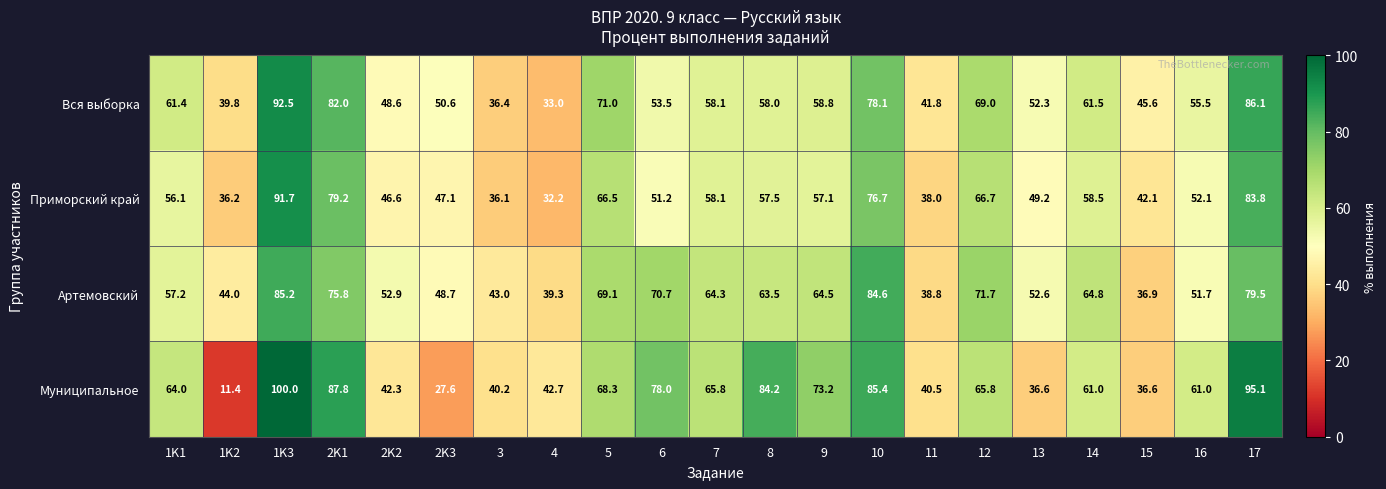

True or false: Вся выборка has a value of 49.6 at 17.

False